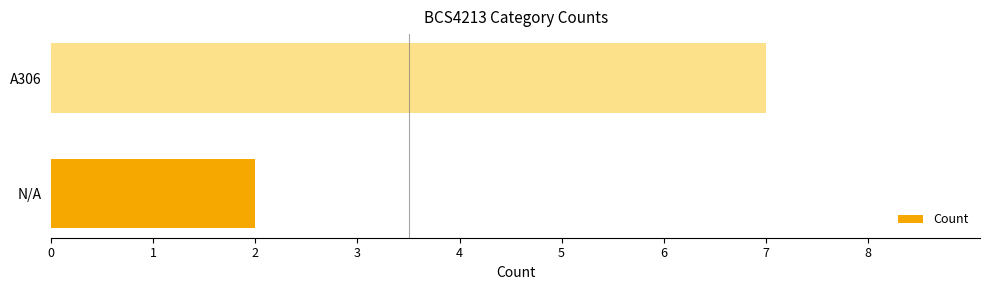

Read the value at A306.

7